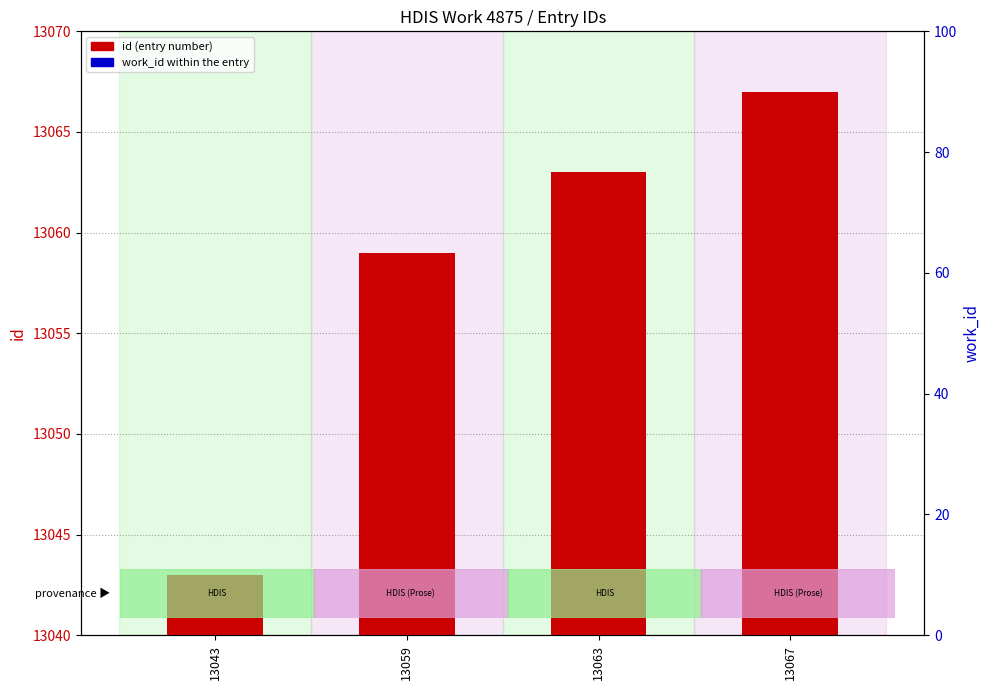

Which series reaches the minimum Y coordinate?

work_id